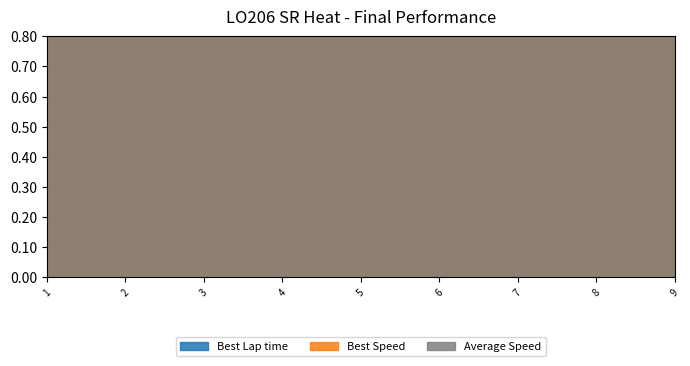

Which series has the largest range (max minus min)?

Best Speed